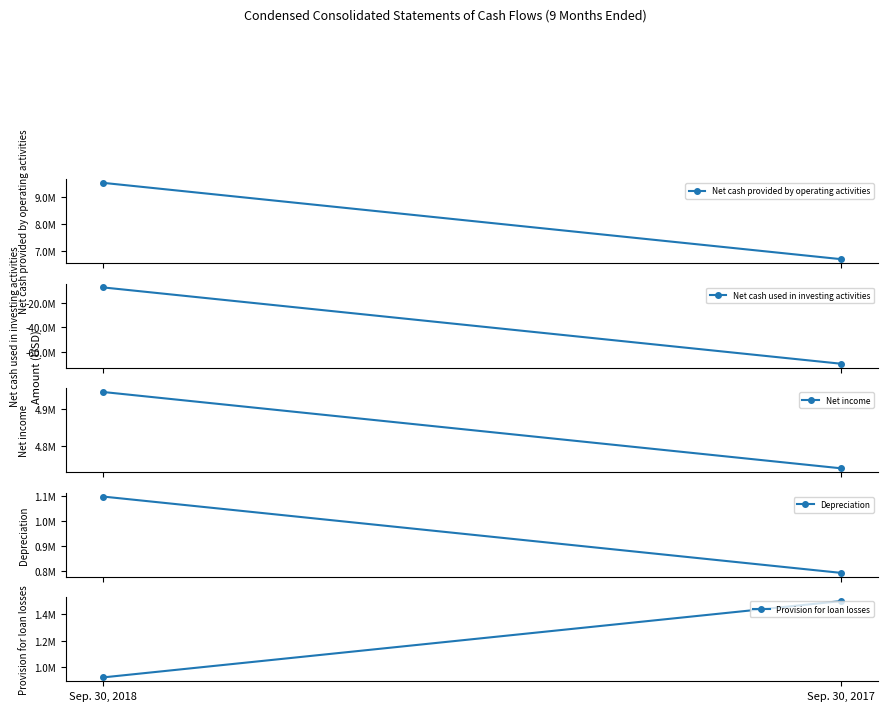

Reading left to right, extract all data points from this chart.

Net cash provided by operating activities: 9510730	6714047
Net cash used in investing activities: -7446066	-69904490
Net income: 4947003	4739197
Depreciation: 1096490	791473
Provision for loan losses: 925000	1500000